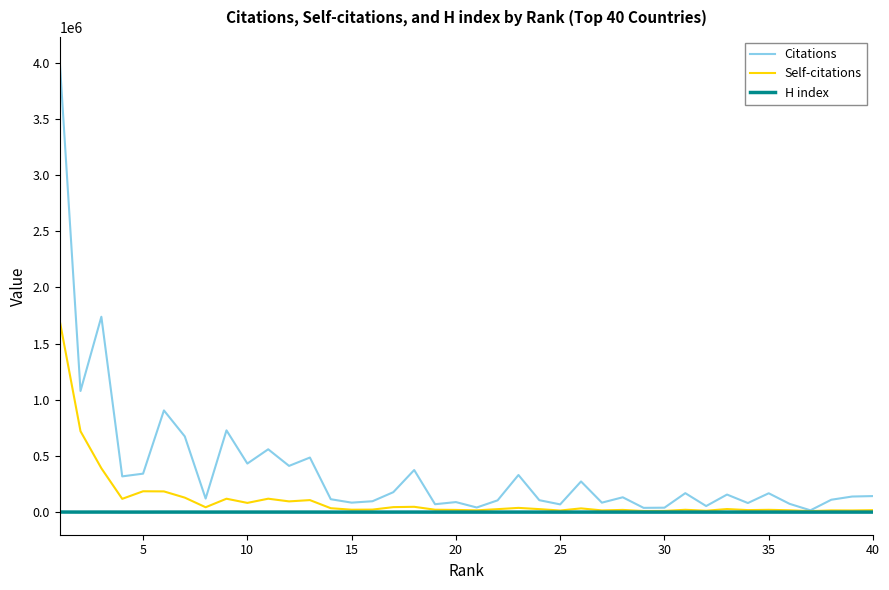

What is the maximum value for Citations?

4029061